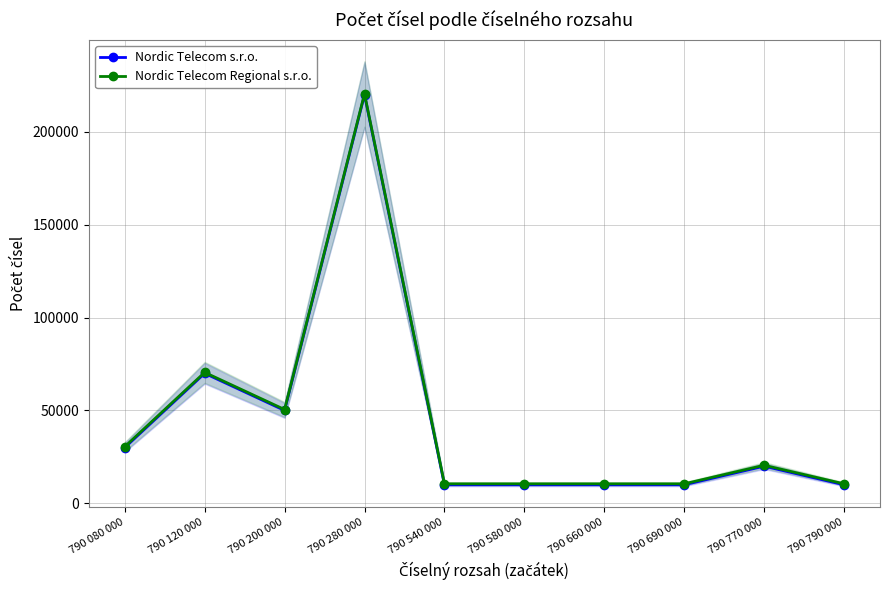

Reading left to right, extract all data points from this chart.

Nordic Telecom s.r.o.: 790 080 000=30000	790 120 000=70000	790 200 000=50000	790 280 000=220000	790 540 000=10000	790 580 000=10000	790 660 000=10000	790 690 000=10000	790 770 000=20000	790 790 000=10000
Nordic Telecom Regional s.r.o.: 790 080 000=30500	790 120 000=70500	790 200 000=50500	790 280 000=220500	790 540 000=10500	790 580 000=10500	790 660 000=10500	790 690 000=10500	790 770 000=20500	790 790 000=10500